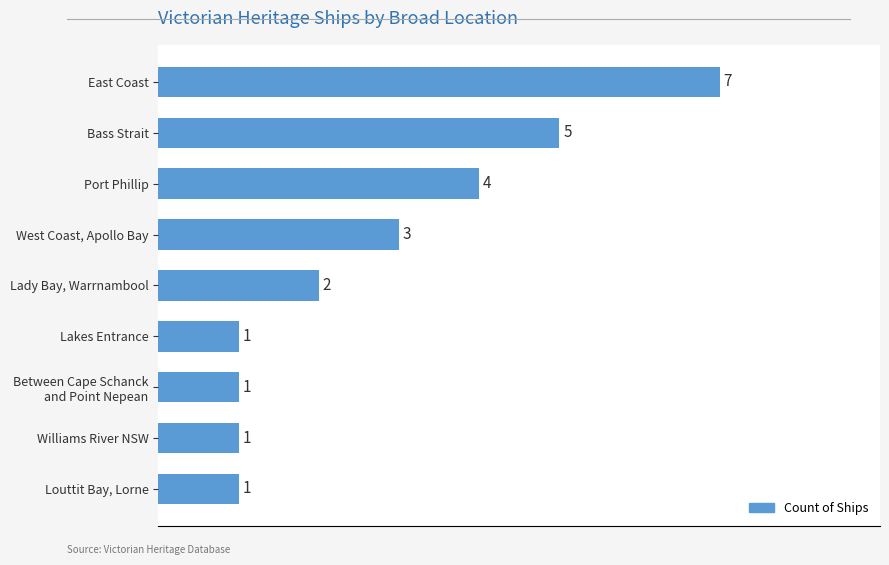

Reading top to bottom, transcribe all the data shown in this chart.

7	5	4	3	2	1	1	1	1